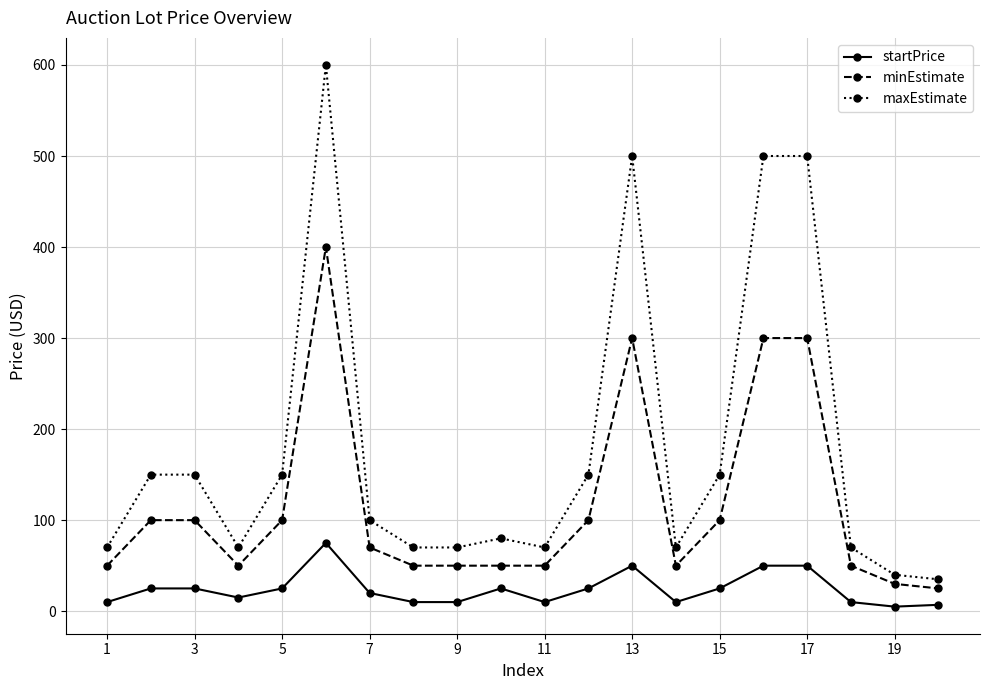

Which series has the largest range (max minus min)?

maxEstimate